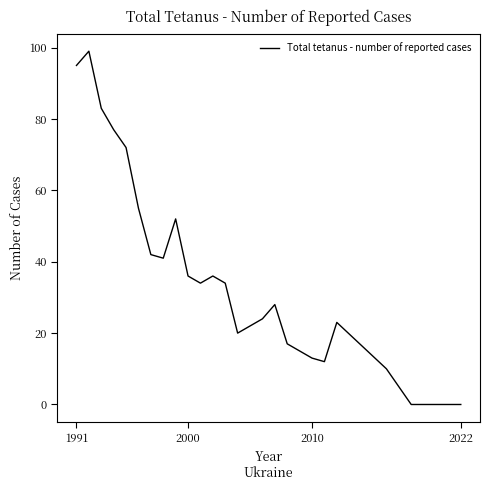

What is the difference between the maximum and minimum values?

99